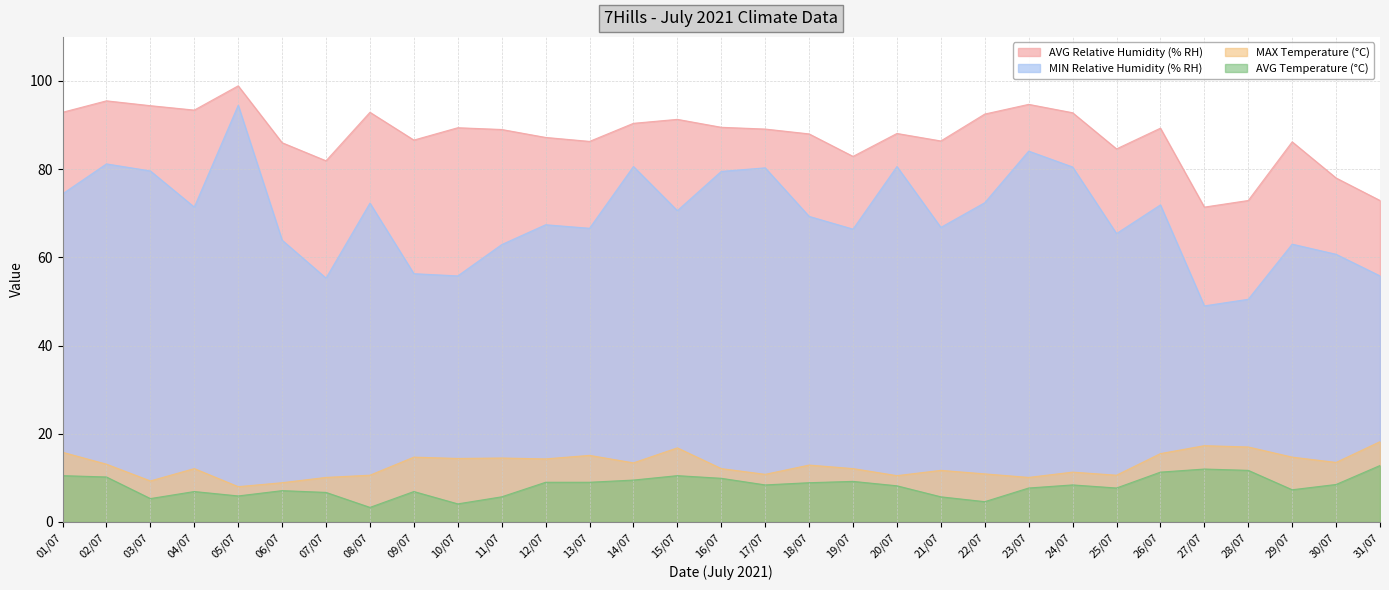

Is it true that AVG Relative Humidity (% RH) equals 71.4 at 27/07?

True